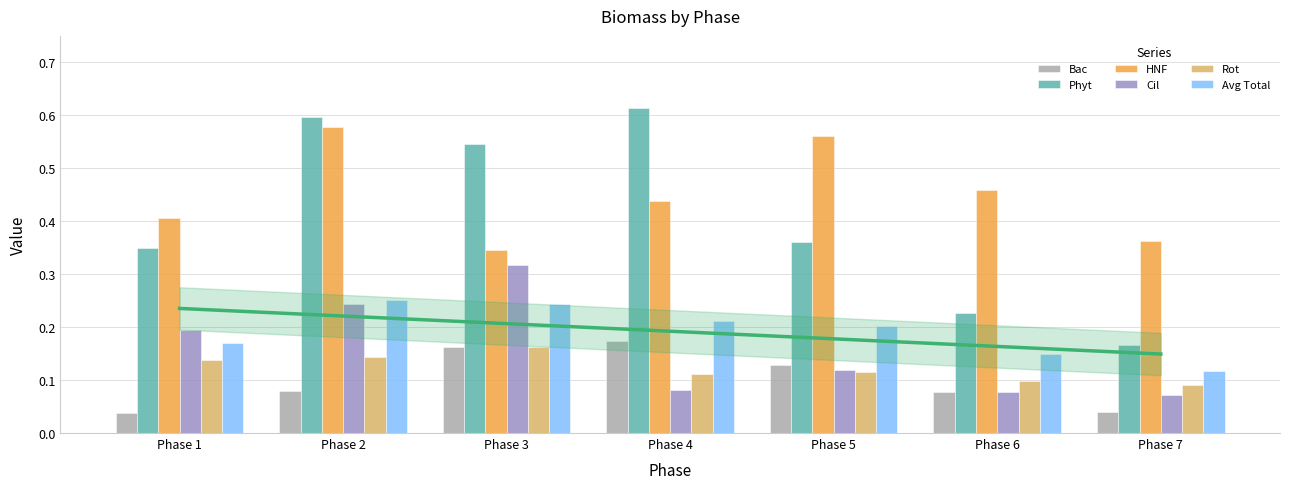

At how many categories does at least one series exceed 0?

7